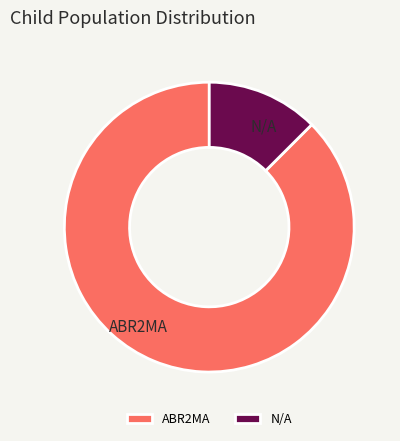

Do N/A and ABR2MA together represent more than half of the pie?

Yes